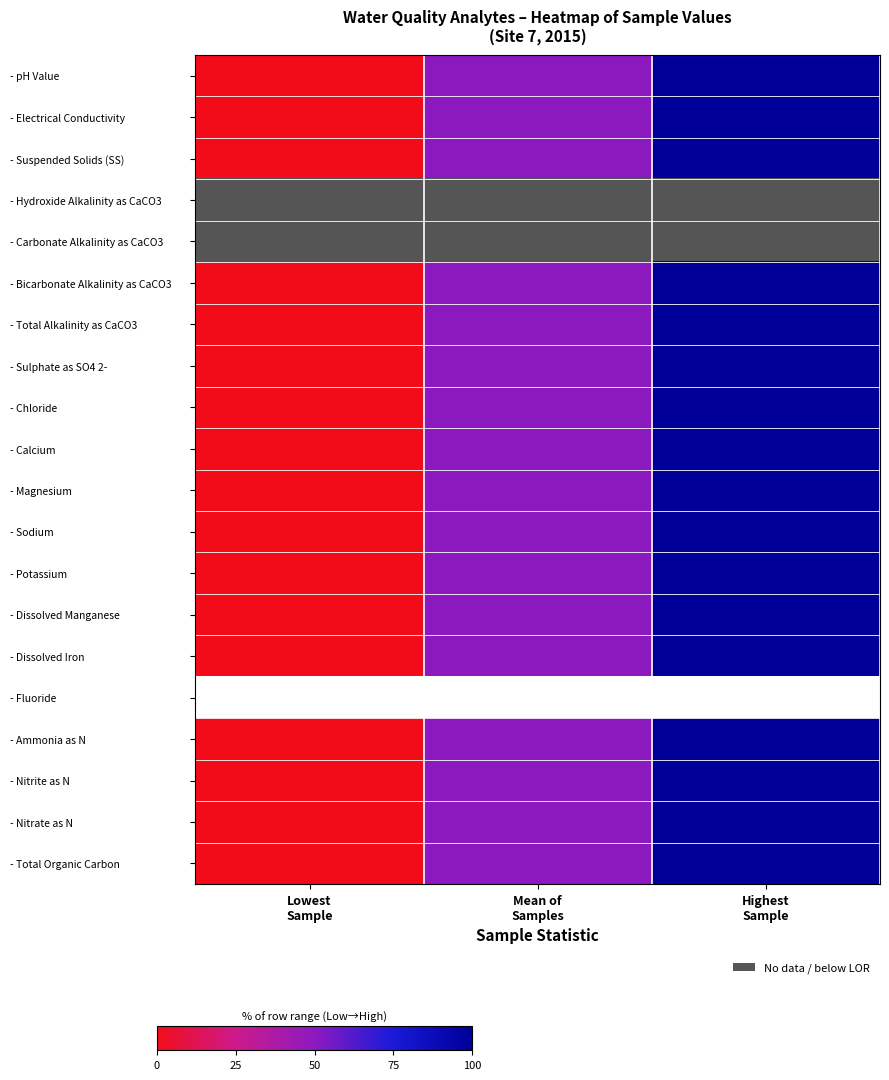

Rank the series at Highest Sample from lowest to highest value.

- Hydroxide Alkalinity as CaCO3, - Carbonate Alkalinity as CaCO3, - pH Value, - Electrical Conductivity, - Suspended Solids (SS), - Bicarbonate Alkalinity as CaCO3, - Total Alkalinity as CaCO3, - Sulphate as SO4 2-, - Chloride, - Calcium, - Magnesium, - Sodium, - Potassium, - Dissolved Manganese, - Dissolved Iron, - Fluoride, - Ammonia as N, - Nitrite as N, - Nitrate as N, - Total Organic Carbon